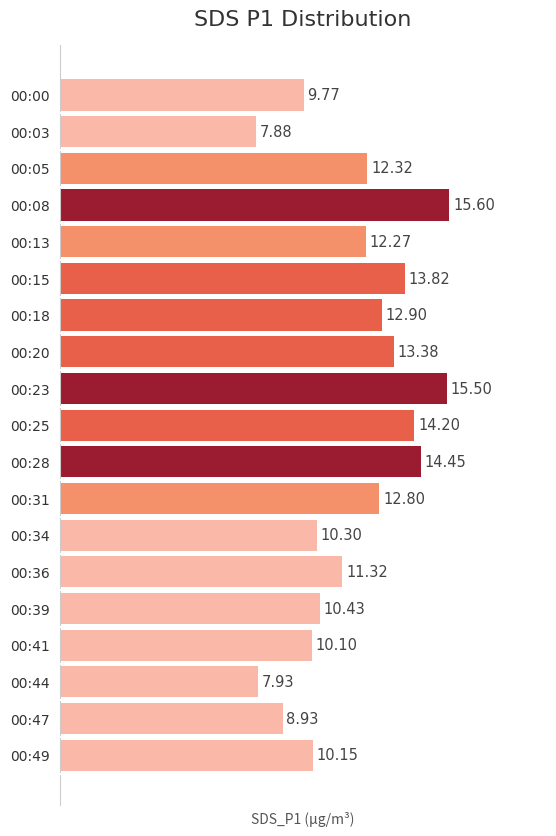

What is the ratio of the value at 00:31 to the value at 00:20?

1.0